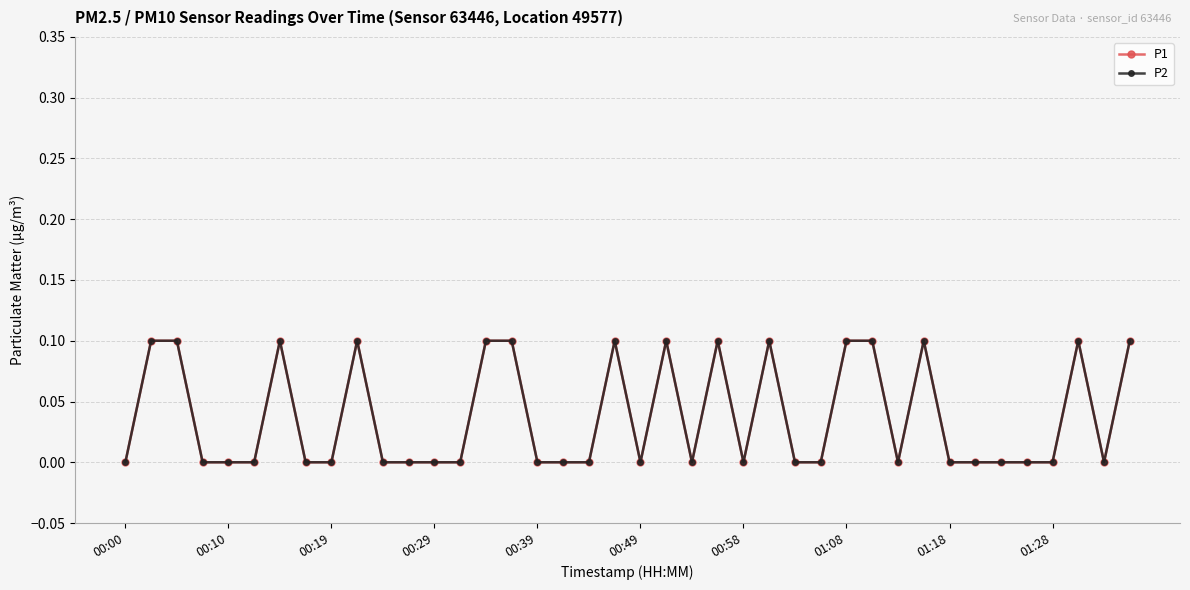

Is this an area chart (filled region under the line)?

No